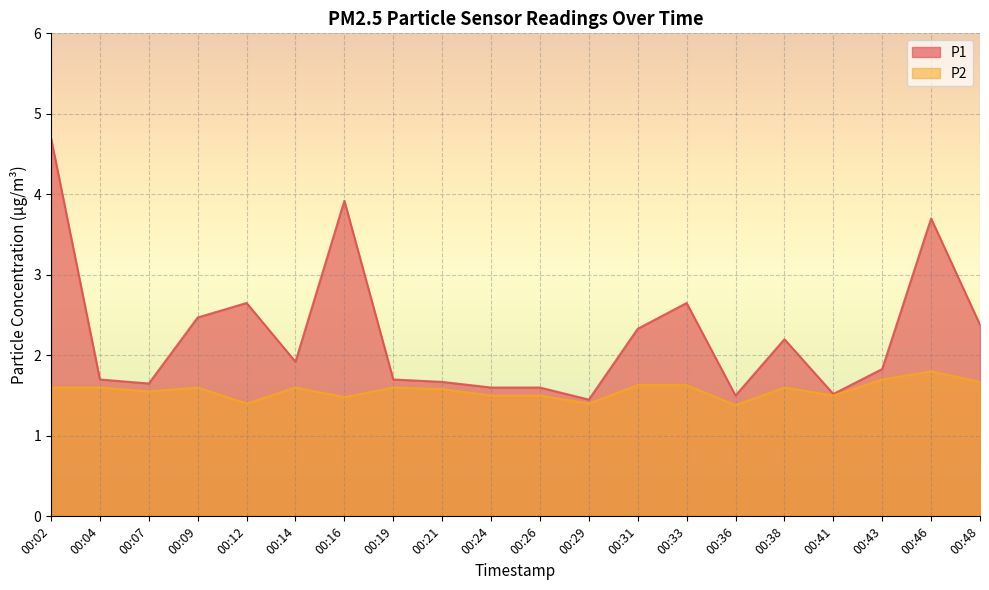

Rank the categories by P1 value from lowest to highest.

00:29, 00:36, 00:41, 00:24, 00:26, 00:07, 00:21, 00:04, 00:19, 00:43, 00:14, 00:38, 00:31, 00:48, 00:09, 00:12, 00:33, 00:46, 00:16, 00:02